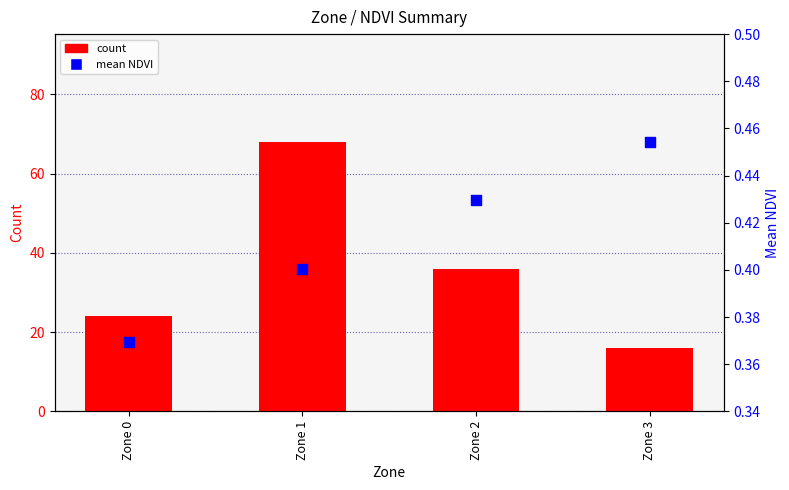

Which series reaches the maximum Y coordinate?

count